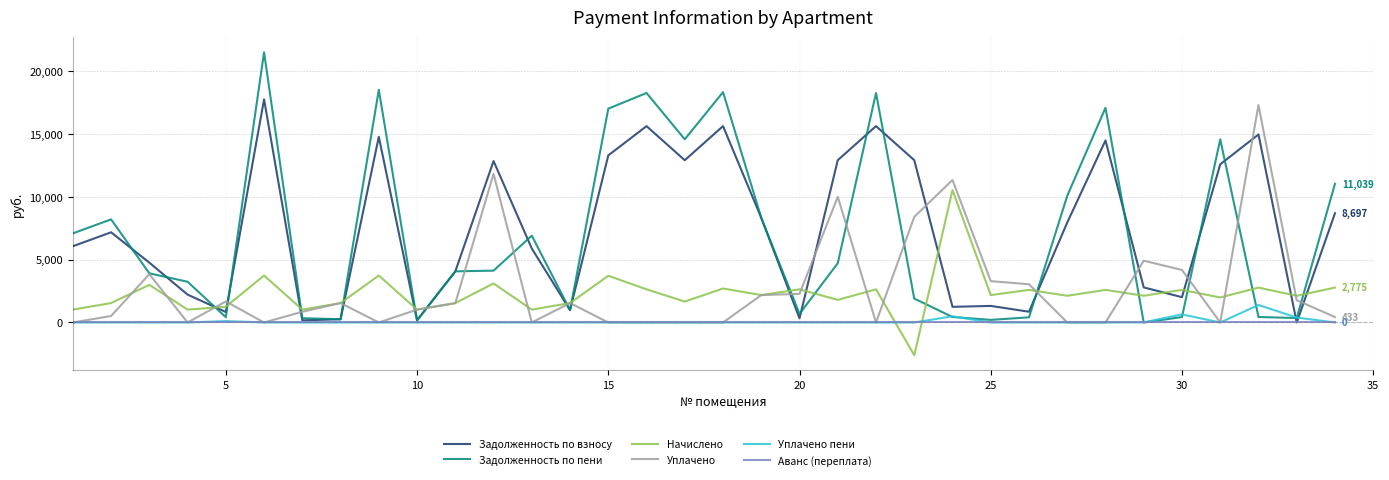

Which series ends up on top after the final intersection of Начислено and Задолженность по взносу?

Задолженность по взносу